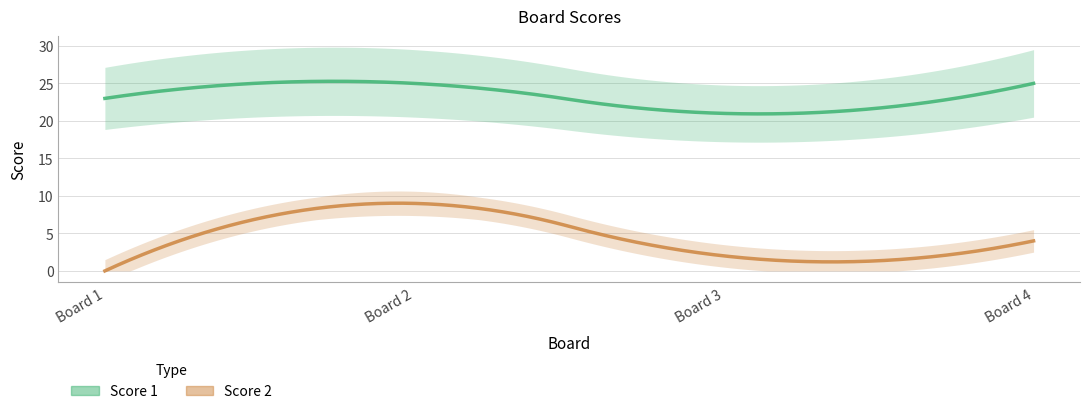

Is the value of Score 1 at 4 greater than the value of Score 2 at 1?

Yes